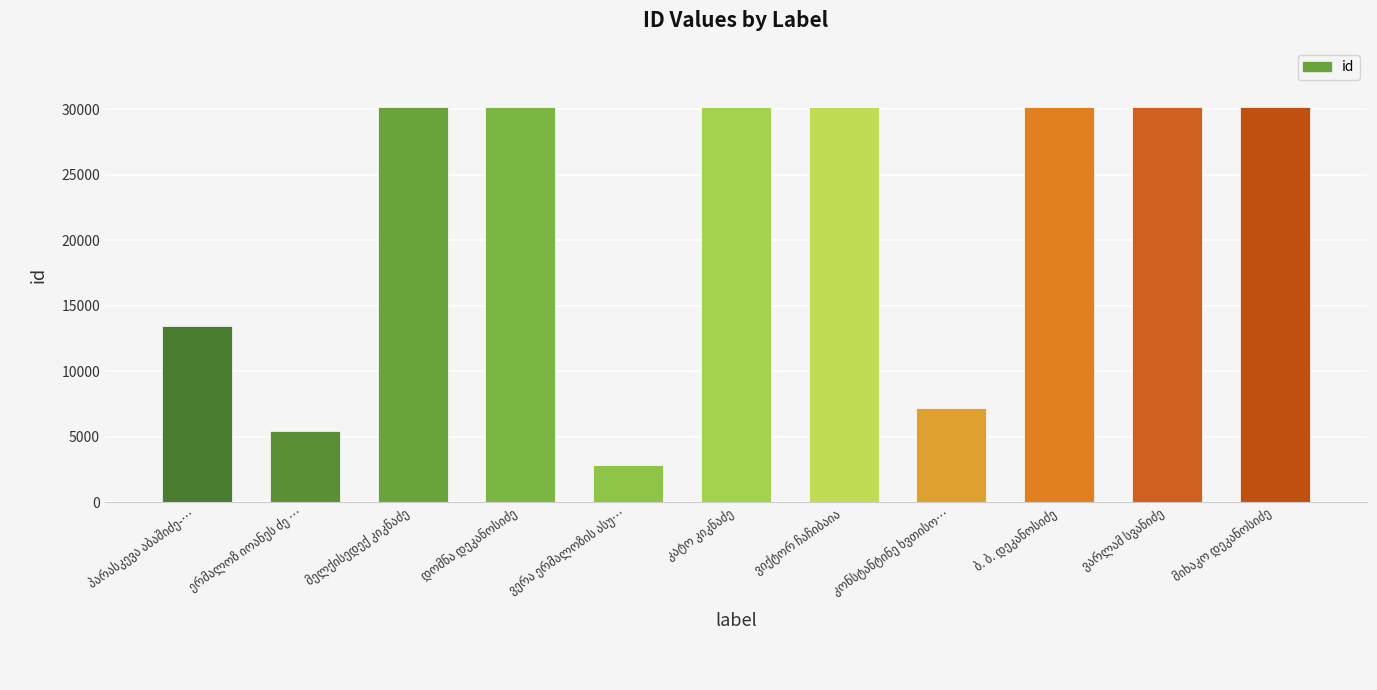

What is the greatest value displayed?

30180